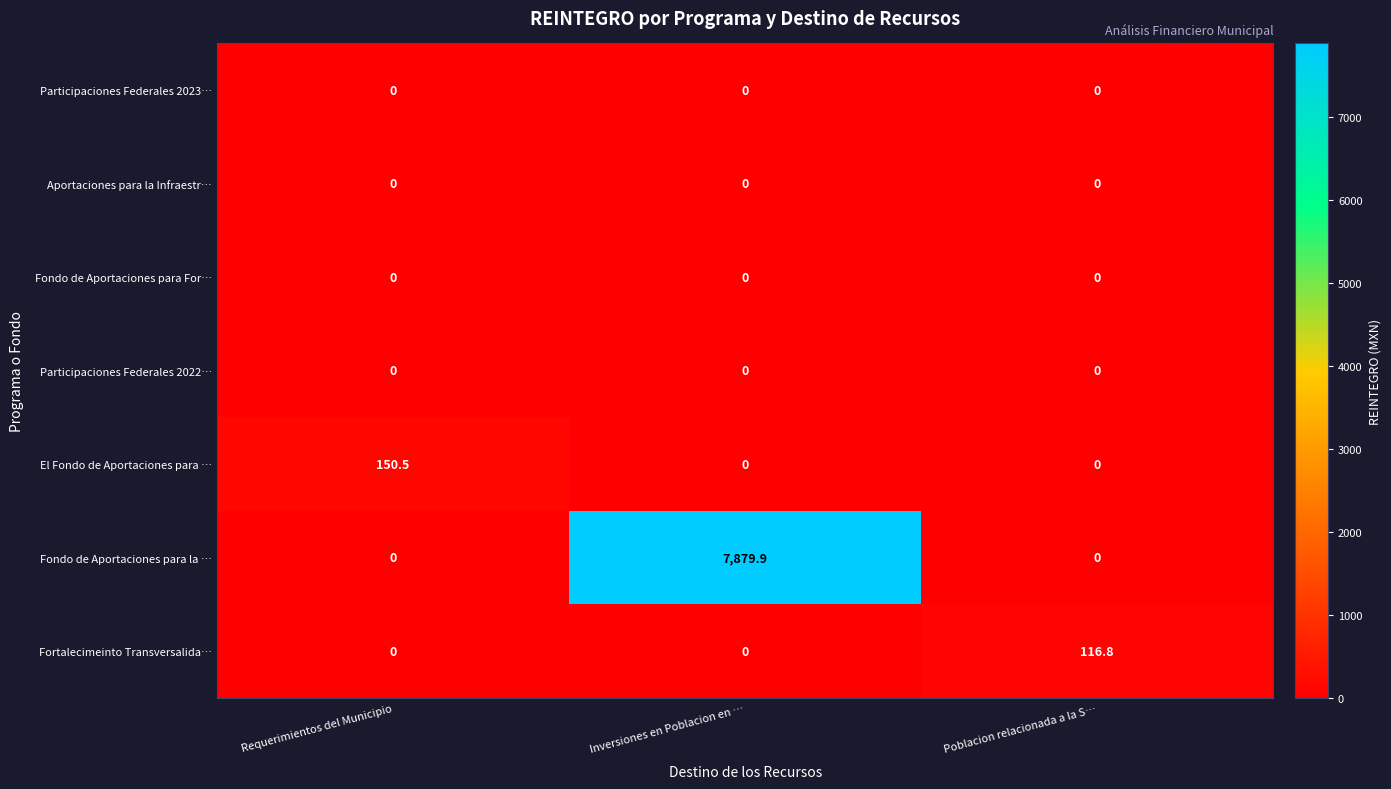

What is the total value across all series at Inversiones en Poblacion en …?

7879.9